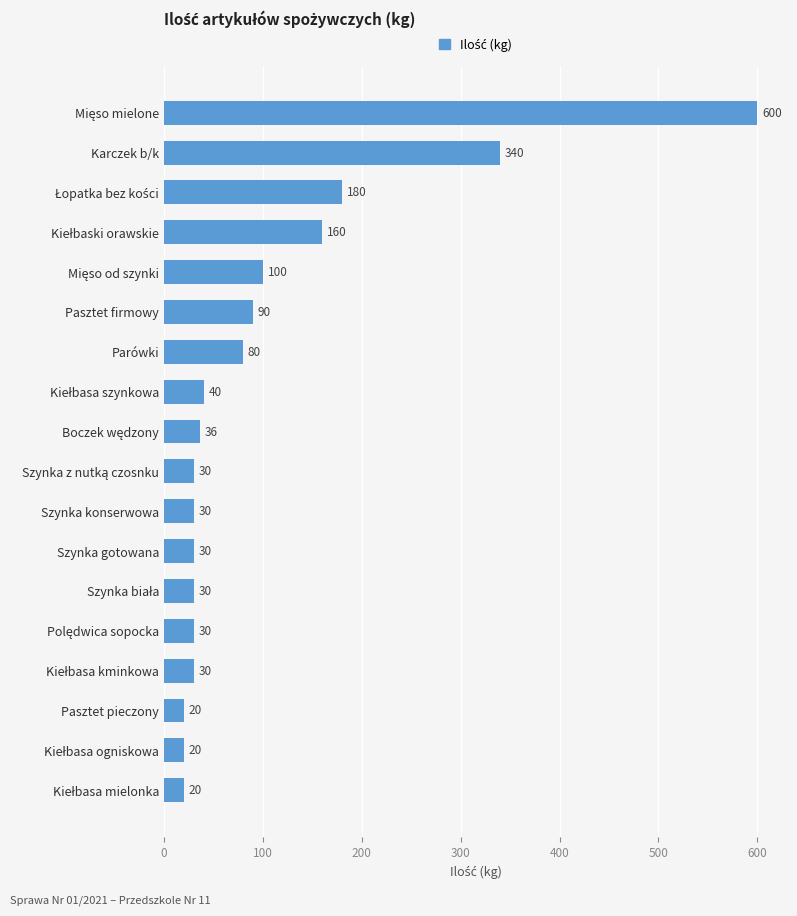

What is the difference between the maximum and second lowest values?

580